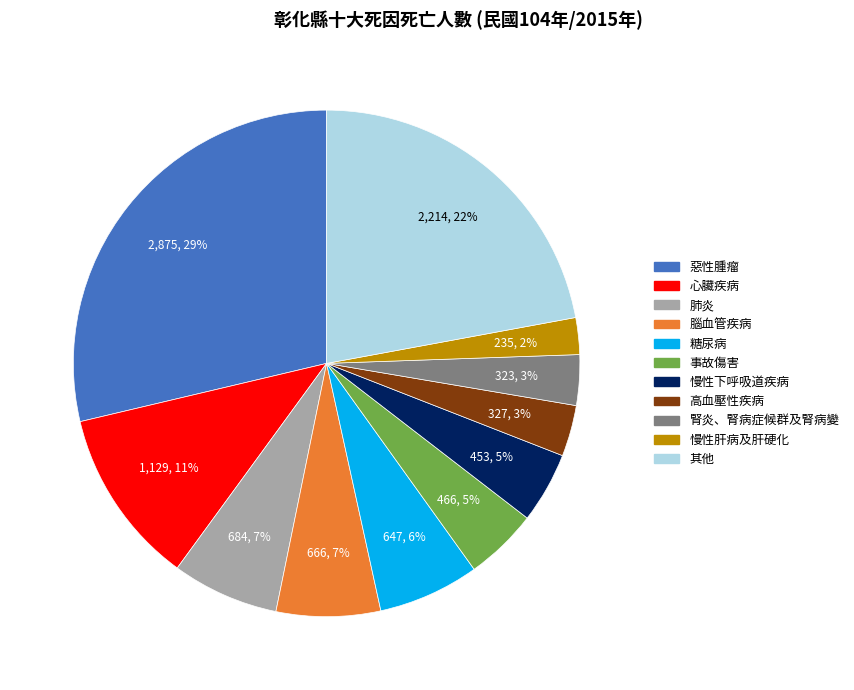

Is it true that 糖尿病 is 6% of the pie?

True